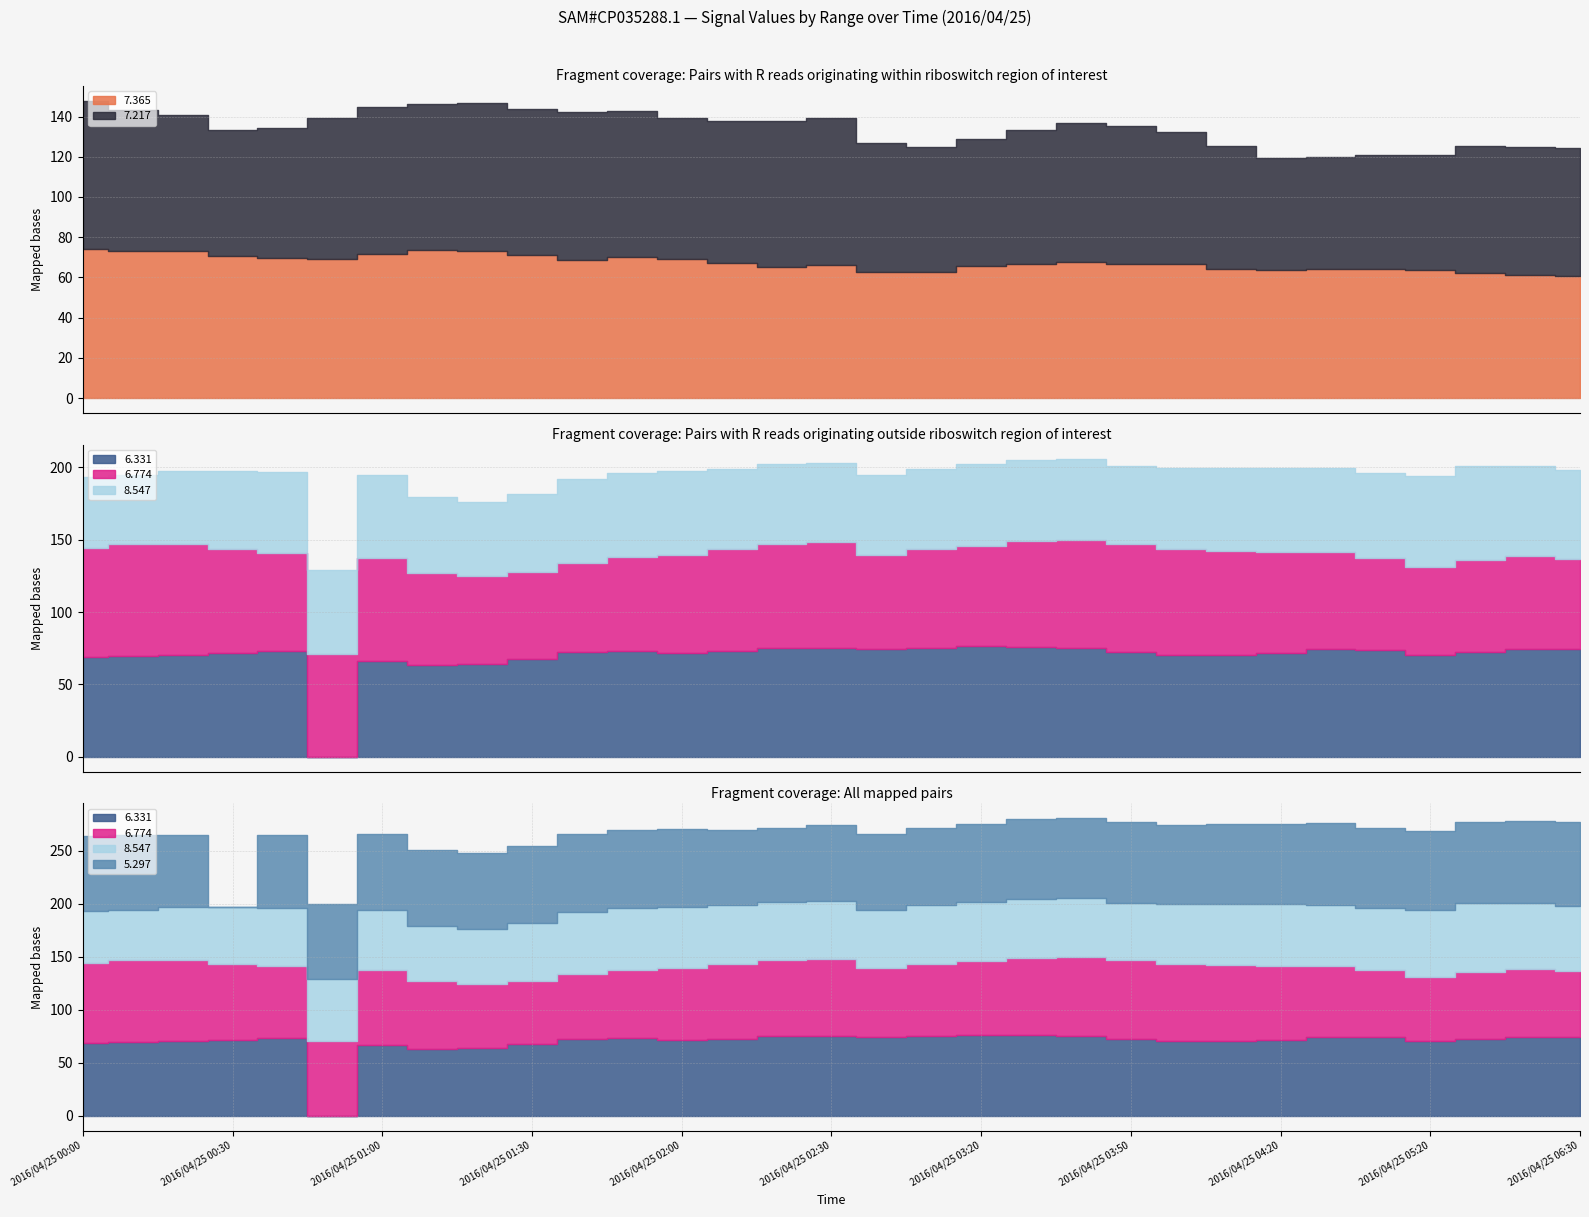

What is the lowest value of the 7.217 series?

55.3